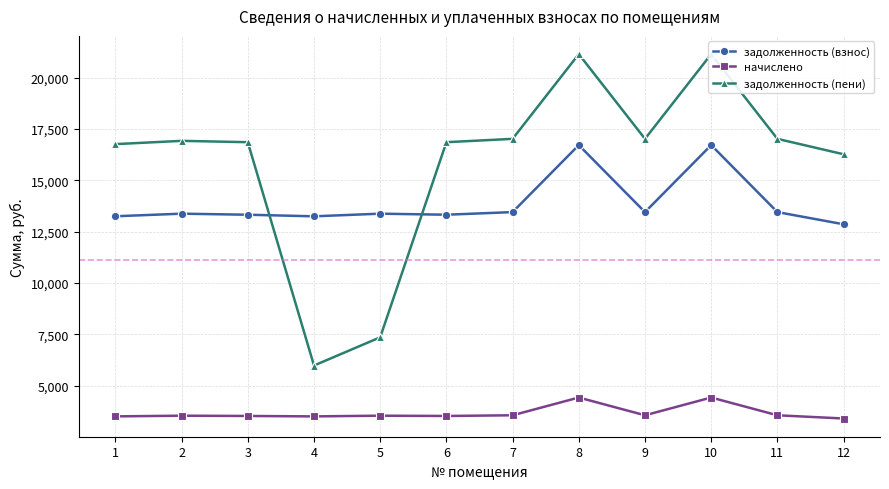

Reading left to right, what are all the values shown in this chart?

задолженность (взнос): 1=13253.3	2=13379.3	3=13327.9	4=13250.9	5=13379.3	6=13327.9	7=13456.3	8=16717.7	9=13456.3	10=16717.7	11=13456.3	12=12863.3
начислено: 1=3511.6	2=3544.9	3=3531.2	4=3510.8	5=3544.9	6=3531.2	7=3565.3	8=4429.4	9=3565.3	10=4429.4	11=3565.3	12=3408.1
задолженность (пени): 1=16764.8	2=16924.2	3=16859.2	4=5986.5	5=7360.9	6=16859.2	7=17021.6	8=21147.1	9=17021.6	10=21147.1	11=17021.6	12=16271.4